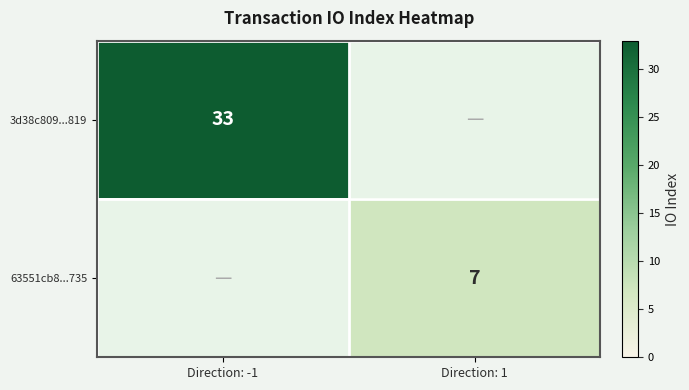

The value of 63551cb8...735 at Direction: 1 is 11. True or false?

False